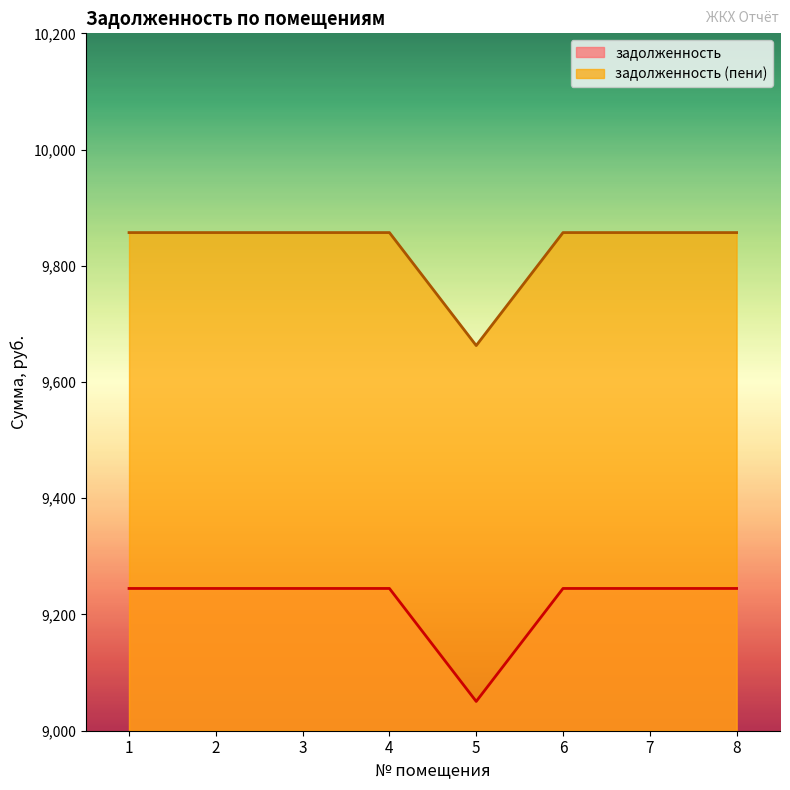

What is the average value of the задолженность (пени) series?

9832.9